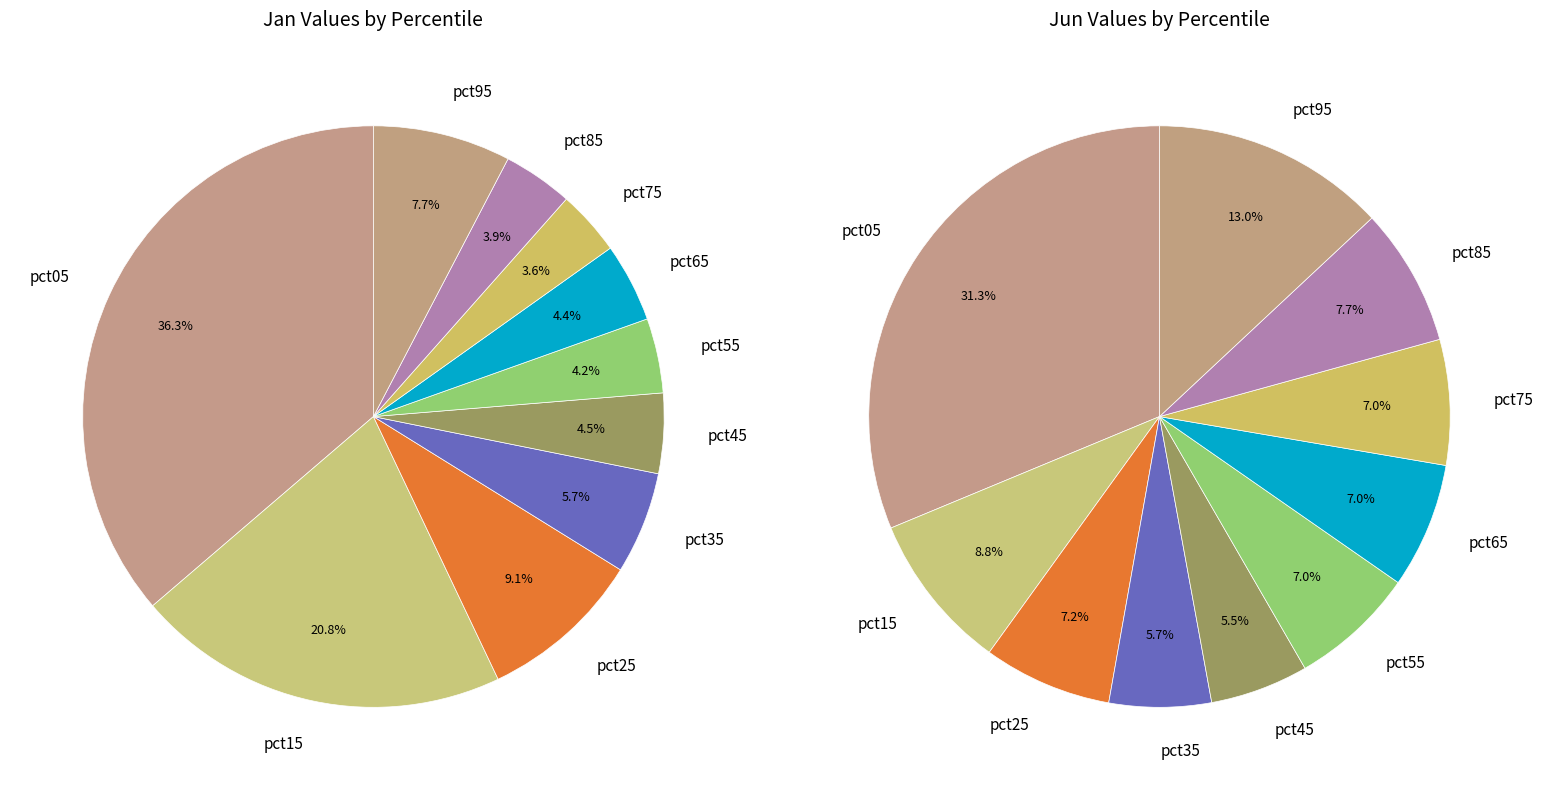

Rank the series by their average value, from highest to lowest.

jun_values, jan_values